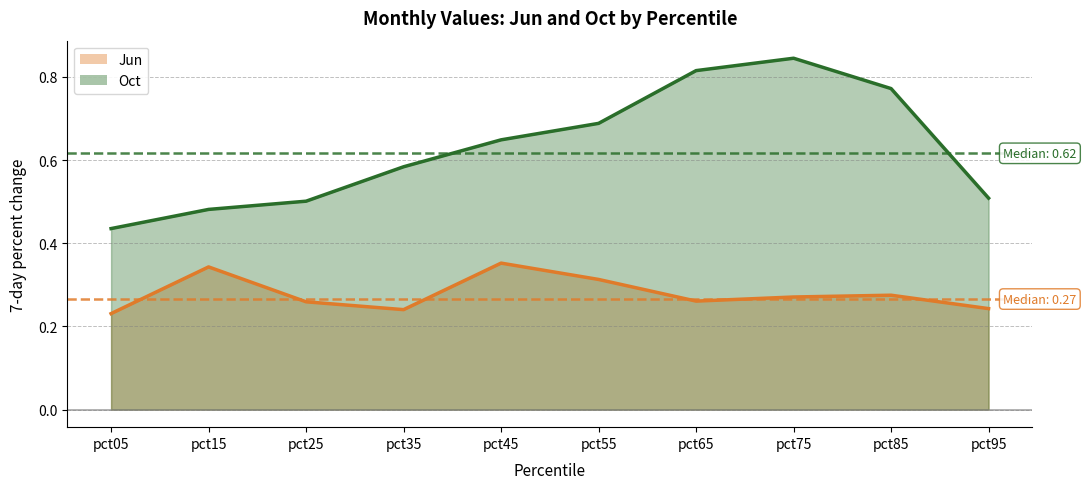

Which series has the widest spread of values?

Oct